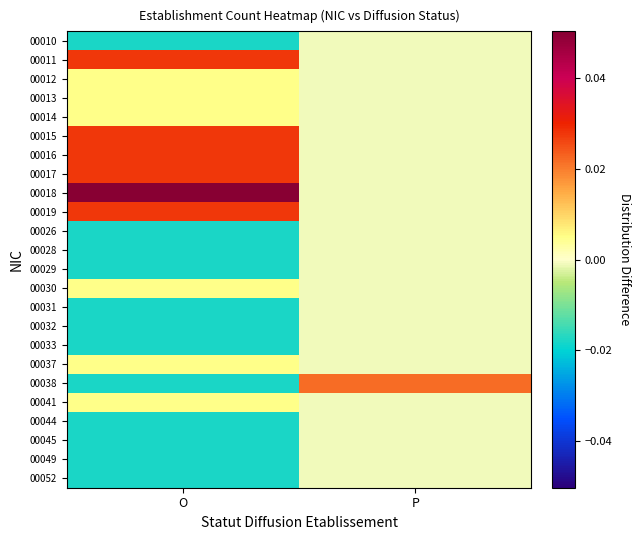

Between O and P, which series saw the biggest shift?

00018